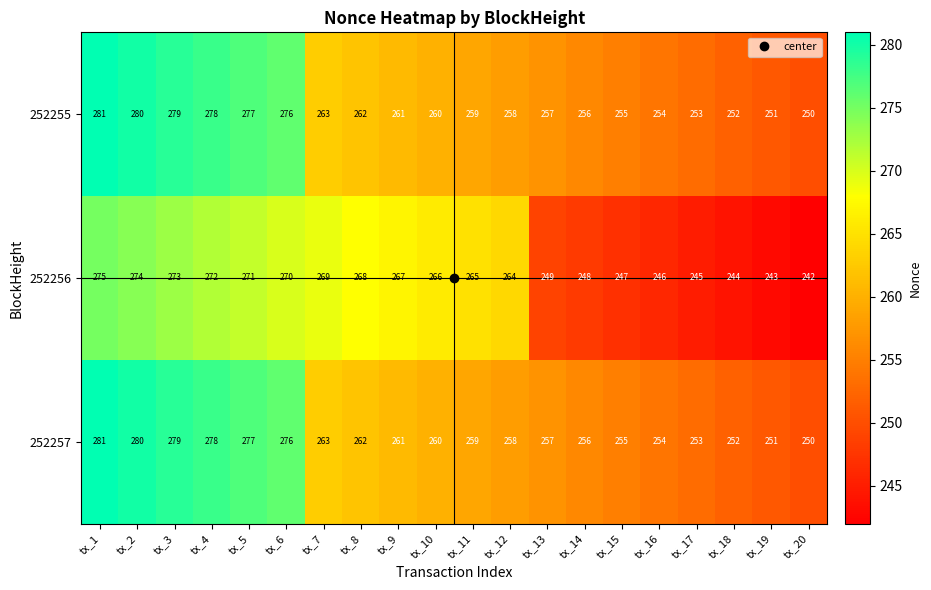

At which category is the sum across all series the highest?

tx_1